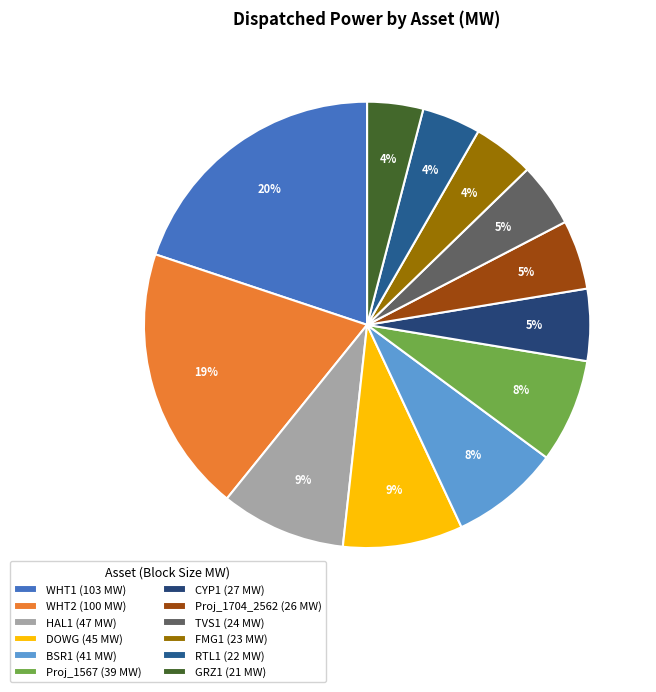

To the nearest percent, what is the difference between the WHT1 and TVS1 slice percentages?

15%